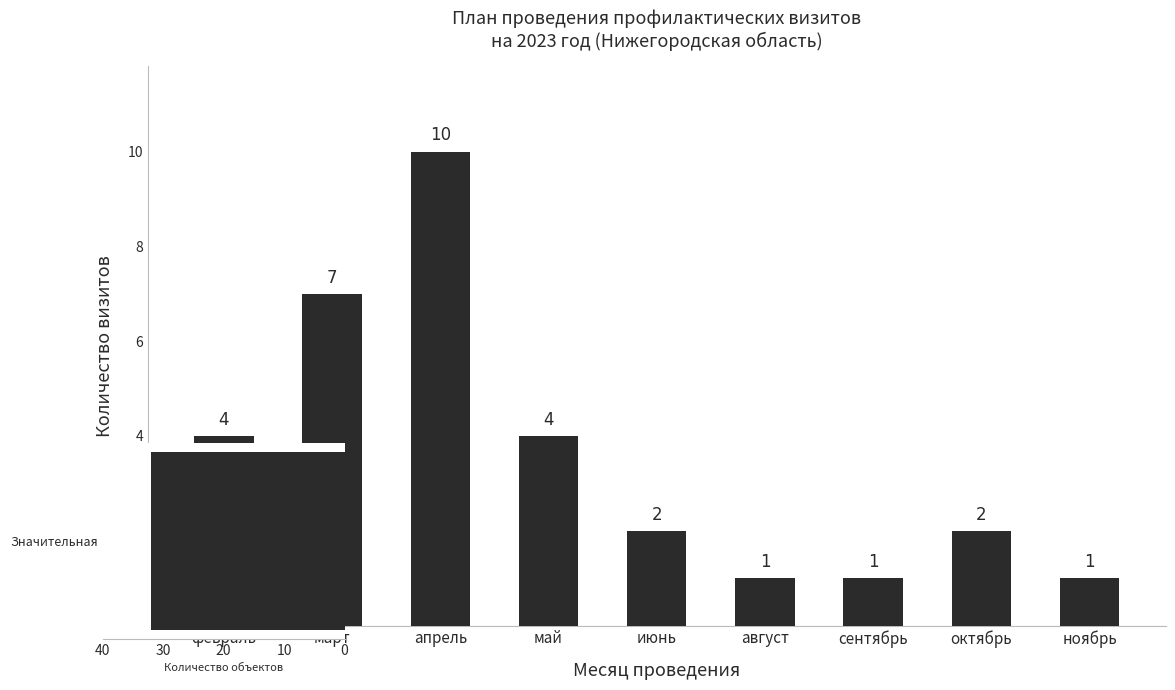

What is the difference between the second highest and minimum values?

6